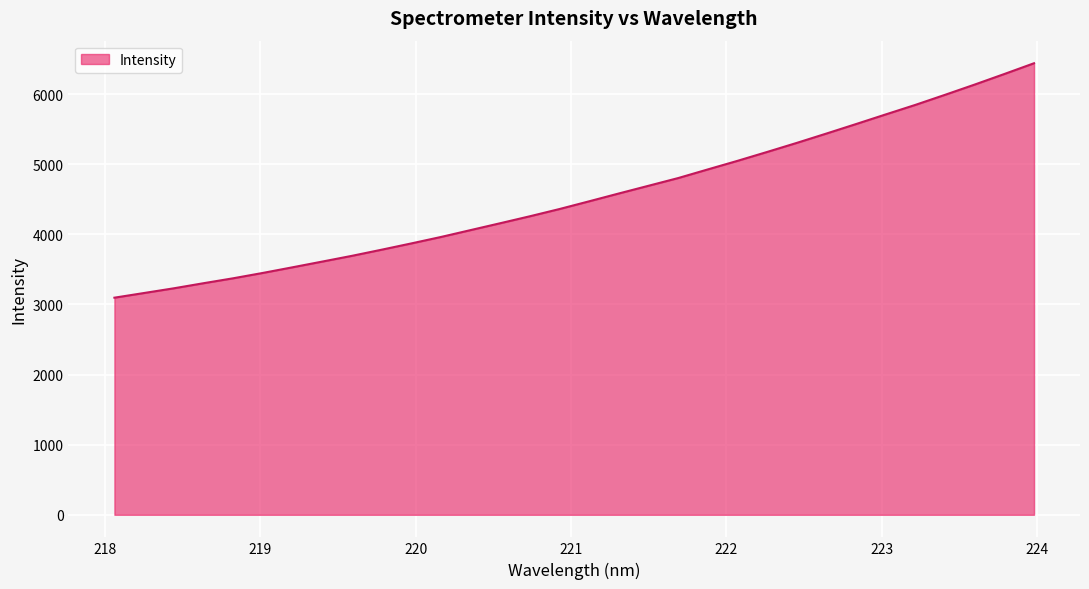

What is the smallest value displayed?

3096.4